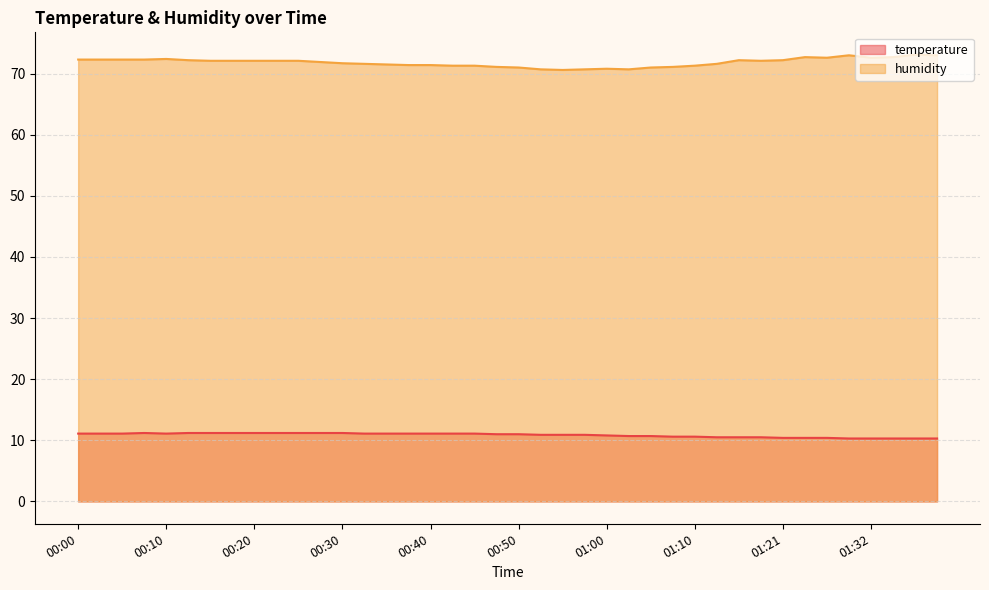

Where is the first local minimum for humidity?

00:55